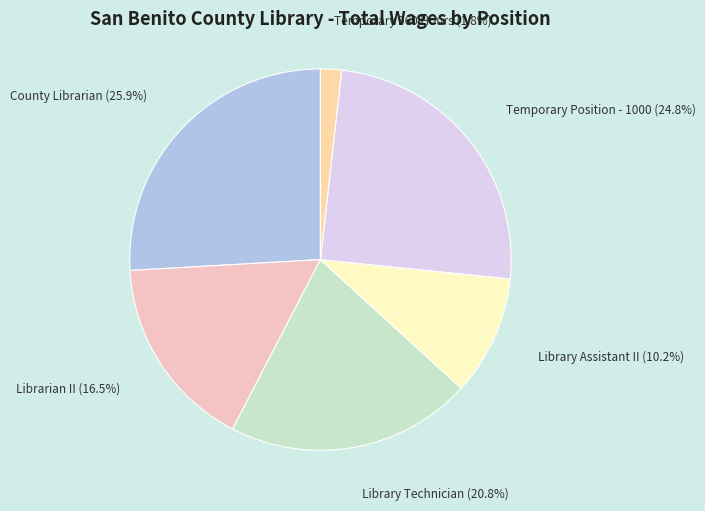

To the nearest percent, what percentage of the pie is Temporary 960 Hours?

2%